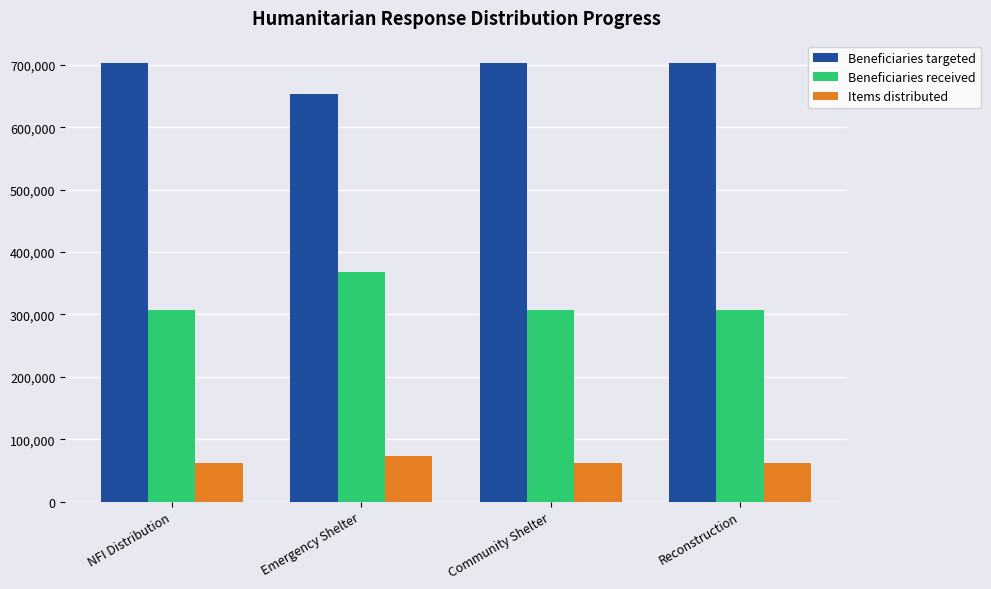

What is the total value across all series at Emergency Shelter?

1095120